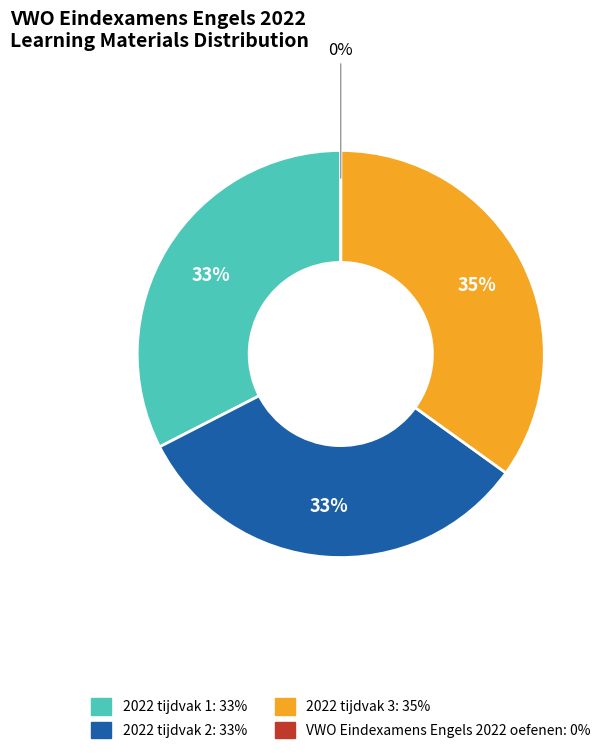

What is the largest slice in the pie chart?

2022 tijdvak 3